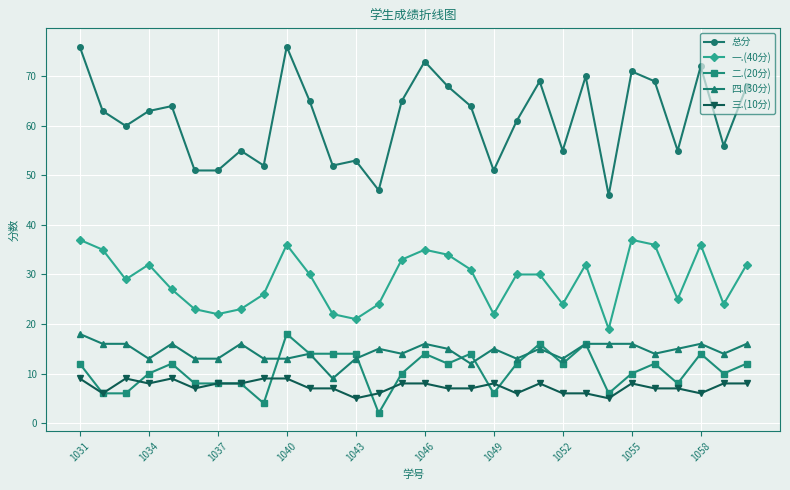

True or false: 四.(30分) and 总分 cross at least once.

False